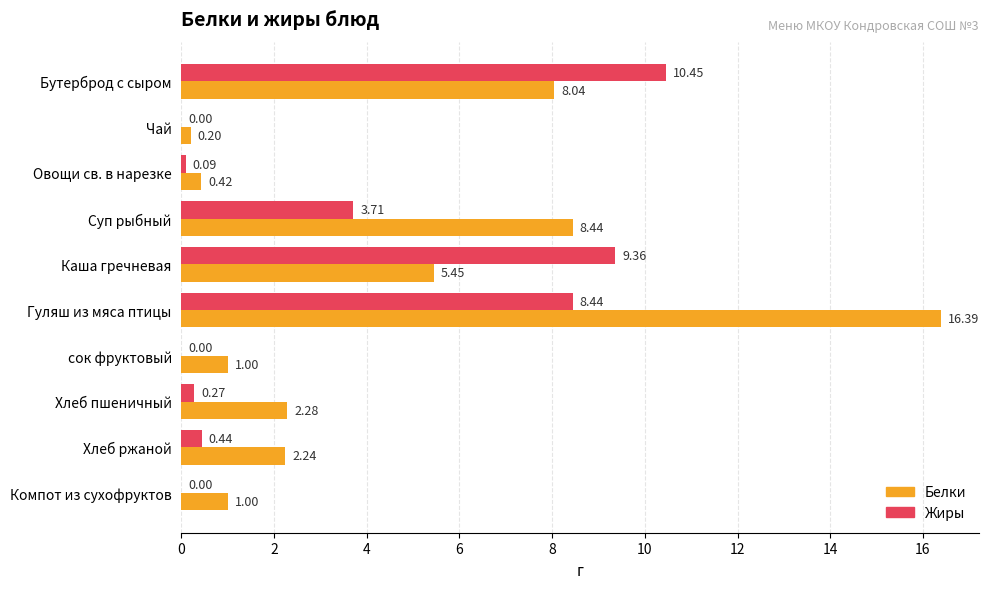

At which category is the sum across all series the highest?

Гуляш из мяса птицы